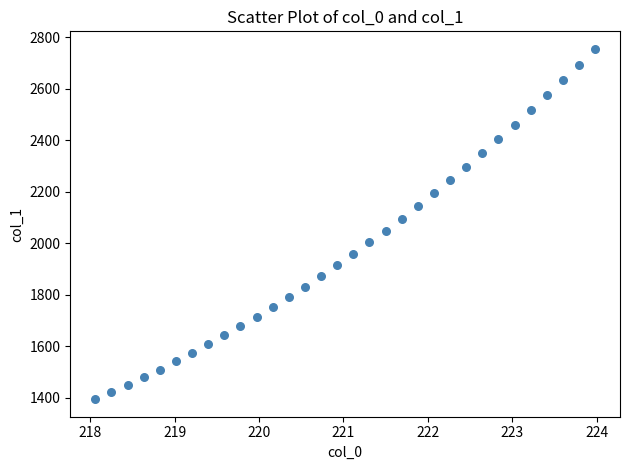

What is the range of Y values (max minus min)?

1361.3